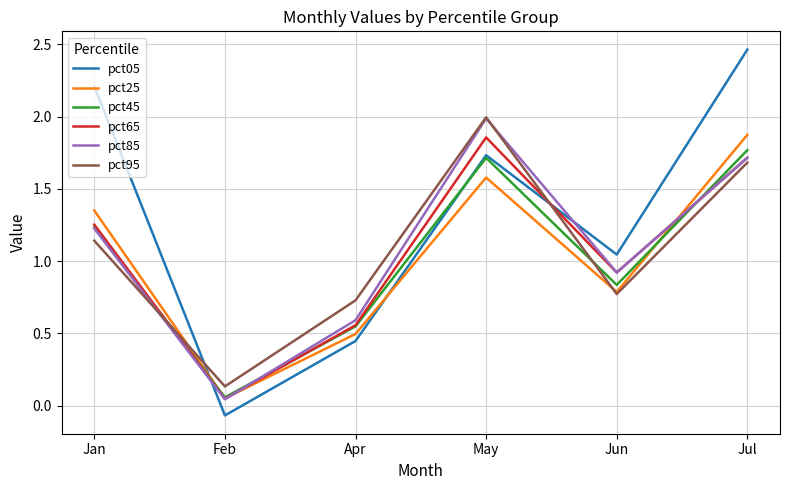

How many values in the pct85 series are below 1?

3